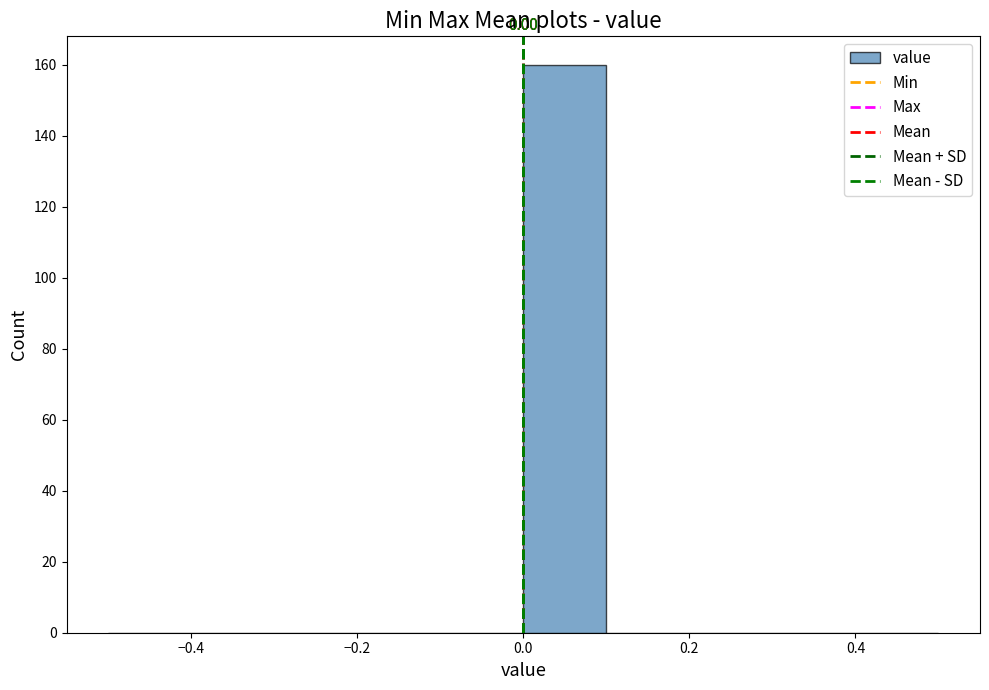

Which range on the x-axis has the tallest bar?

0.0 to 0.1